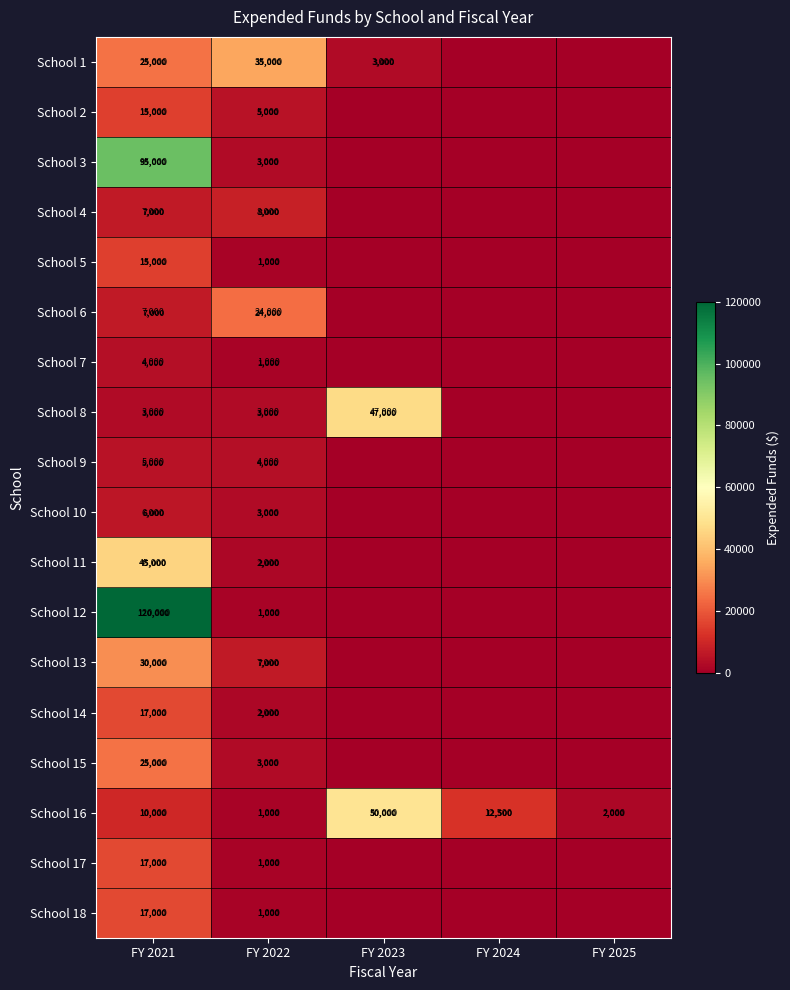

The School 13 series shows 10992 at FY 2022. True or false?

False